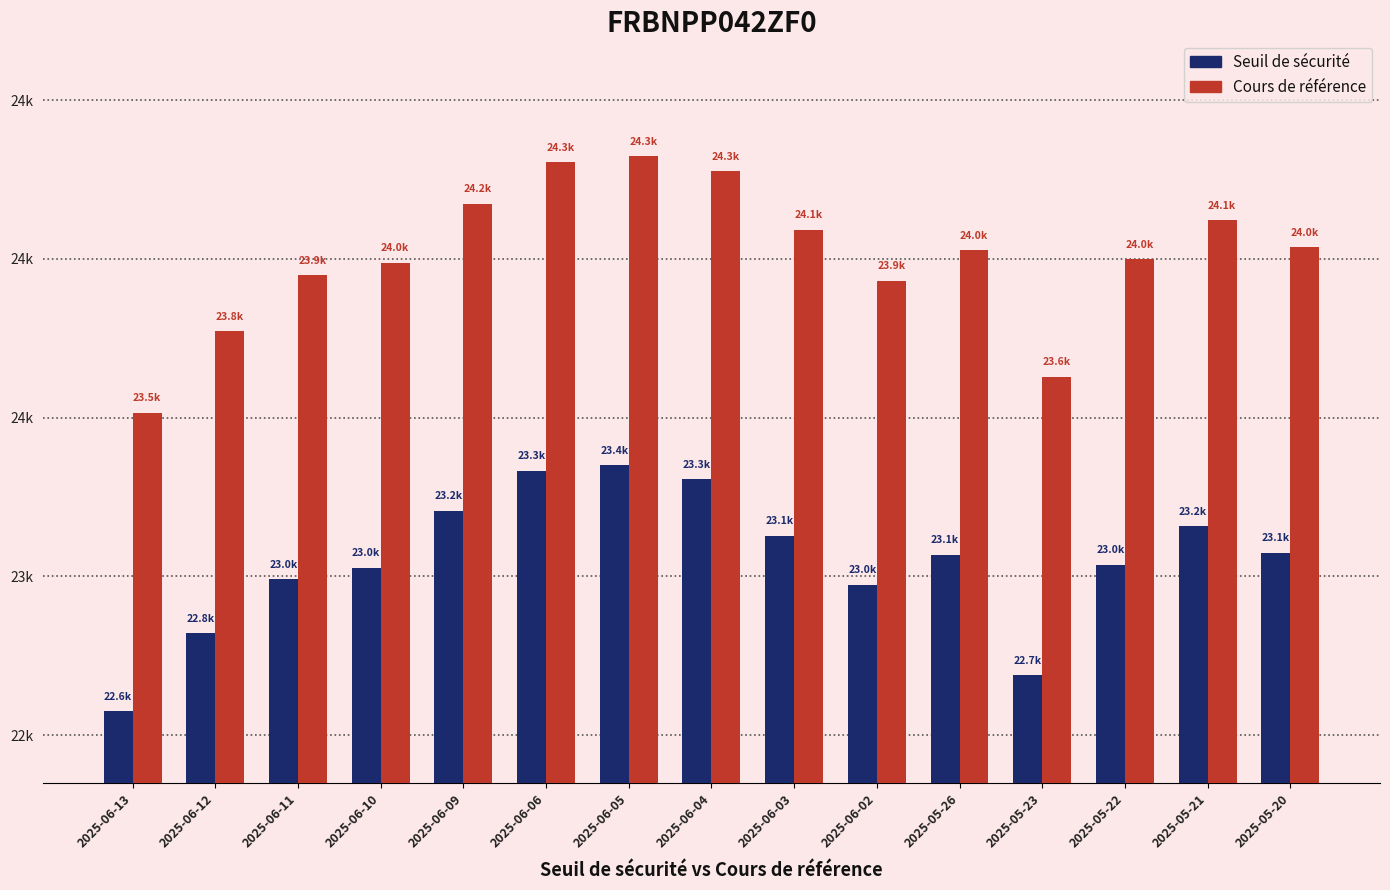

What are all the series names shown in the legend?

Seuil de sécurité, Cours de référence